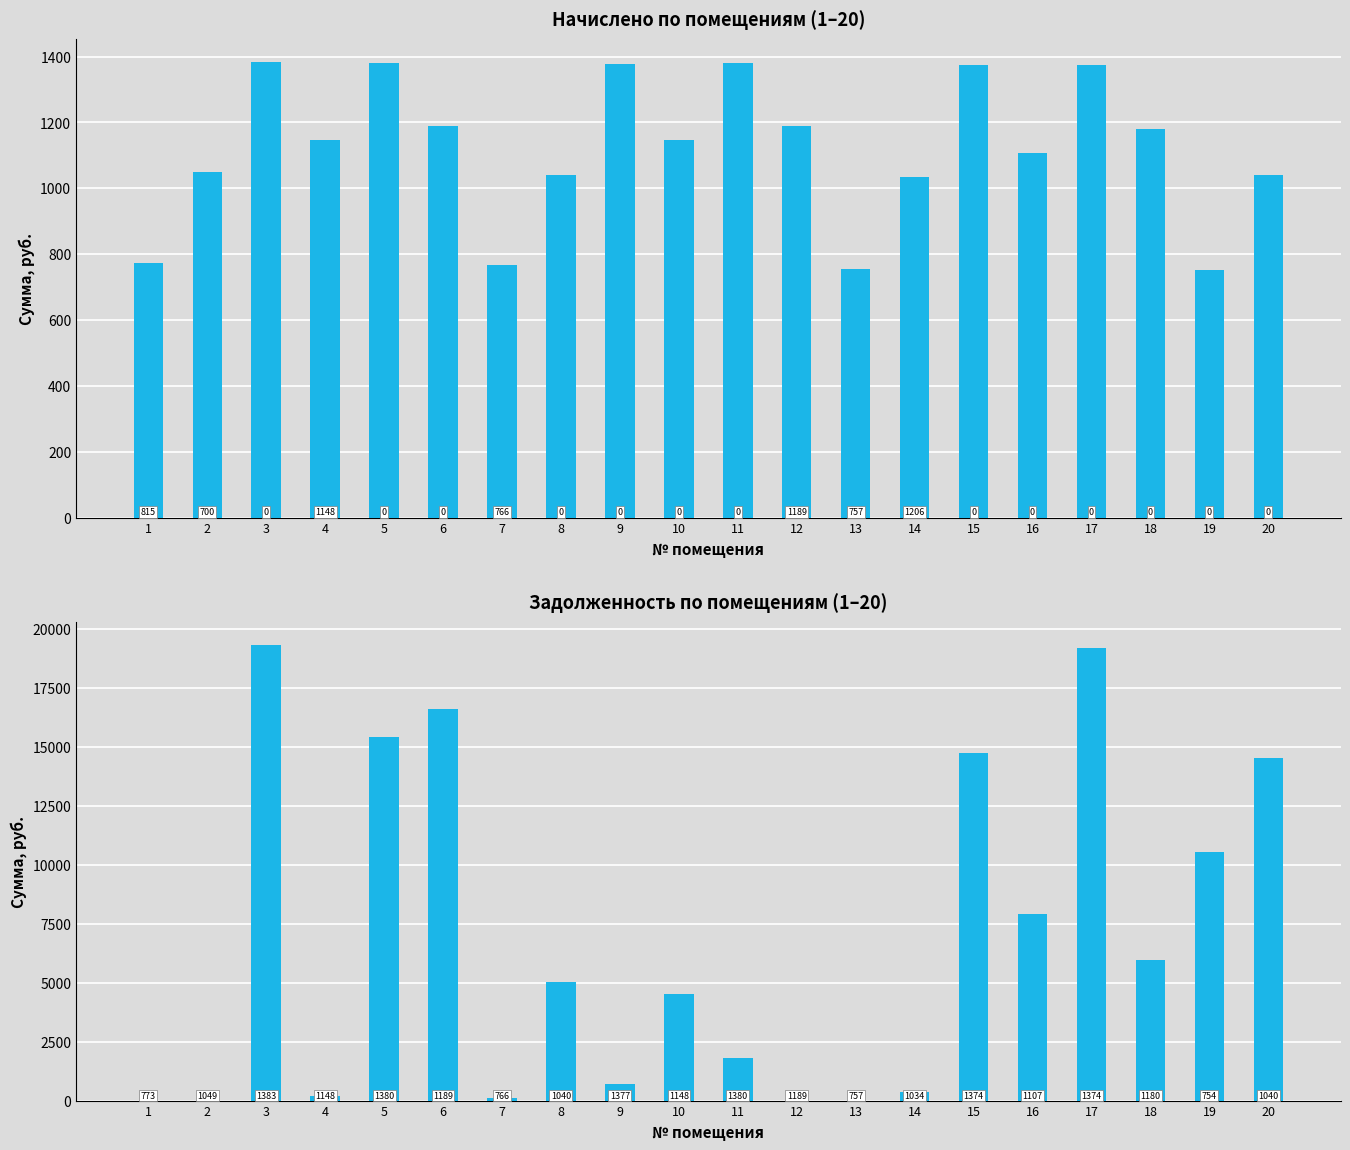

List the series in order of their peak value, lowest first.

начислено, задолженность